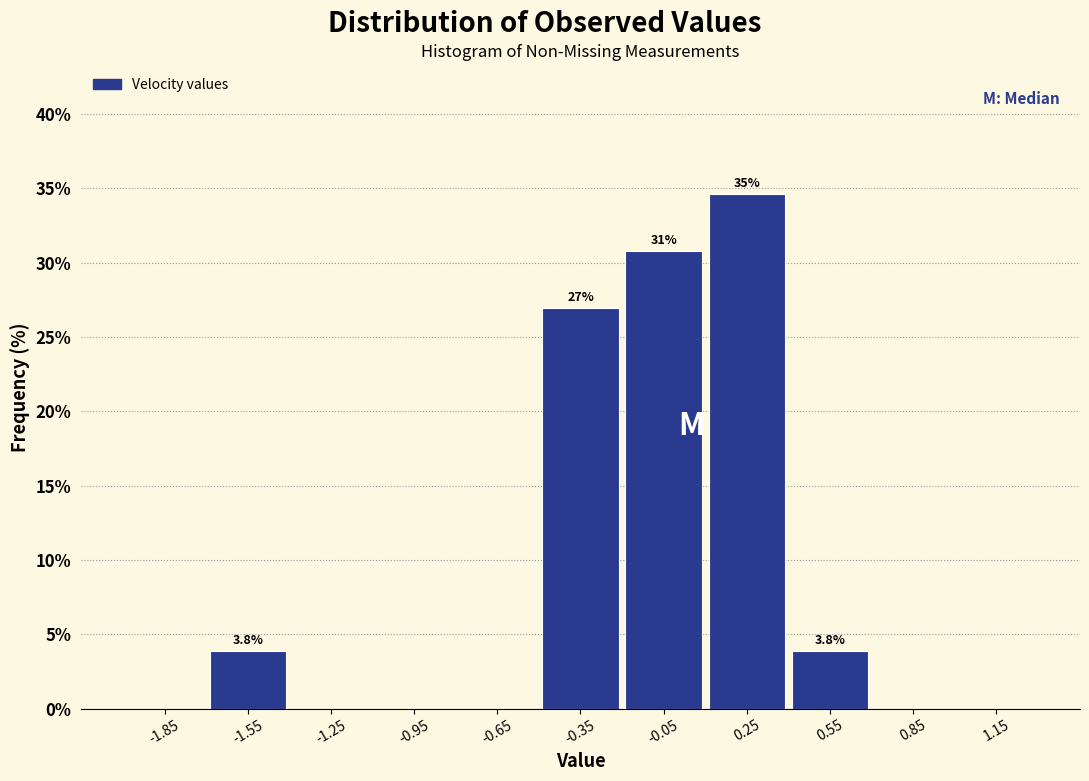

Over which range of the x-axis is the bar tallest?

0.1 to 0.4